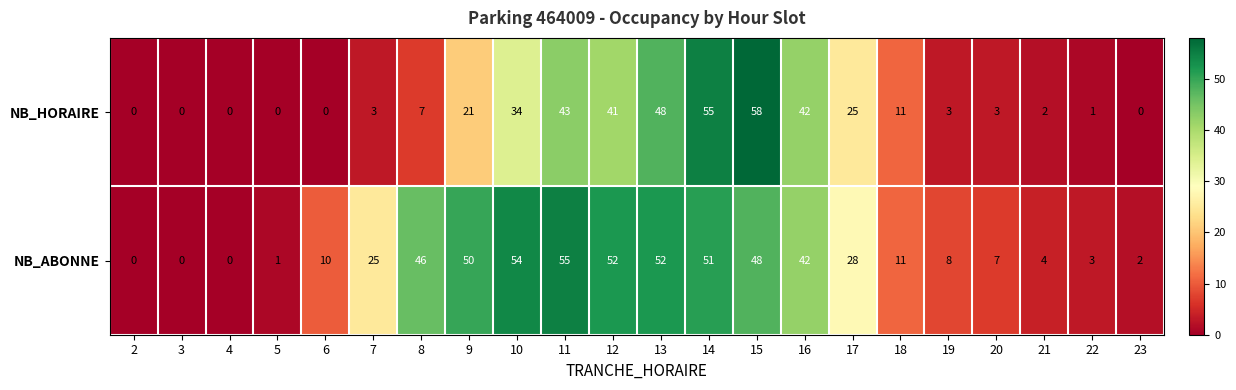

Is it true that NB_ABONNE equals 3 at 20?

False